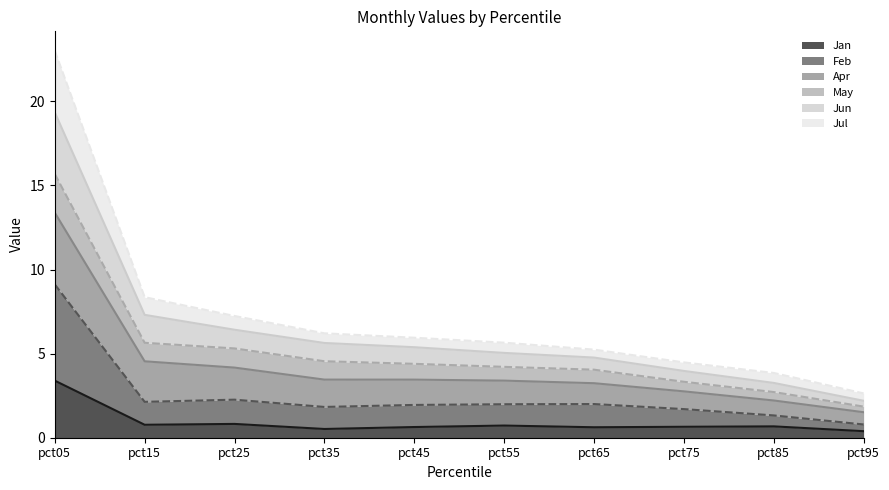

Which series changed the most between pct35 and pct55?

Jun